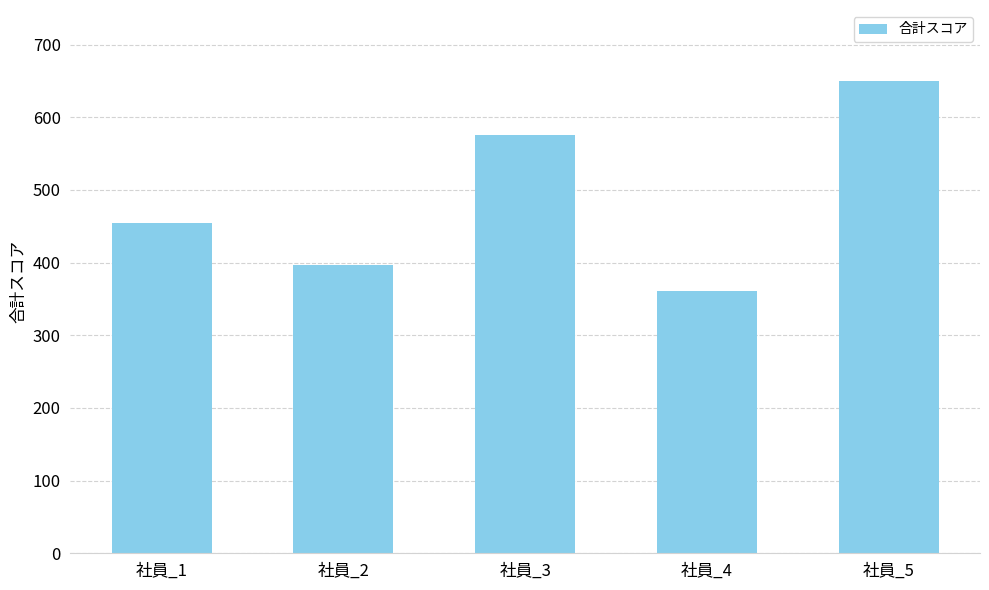

Approximately how many times larger is the value at 社員_2 compared to 社員_4?

1.1